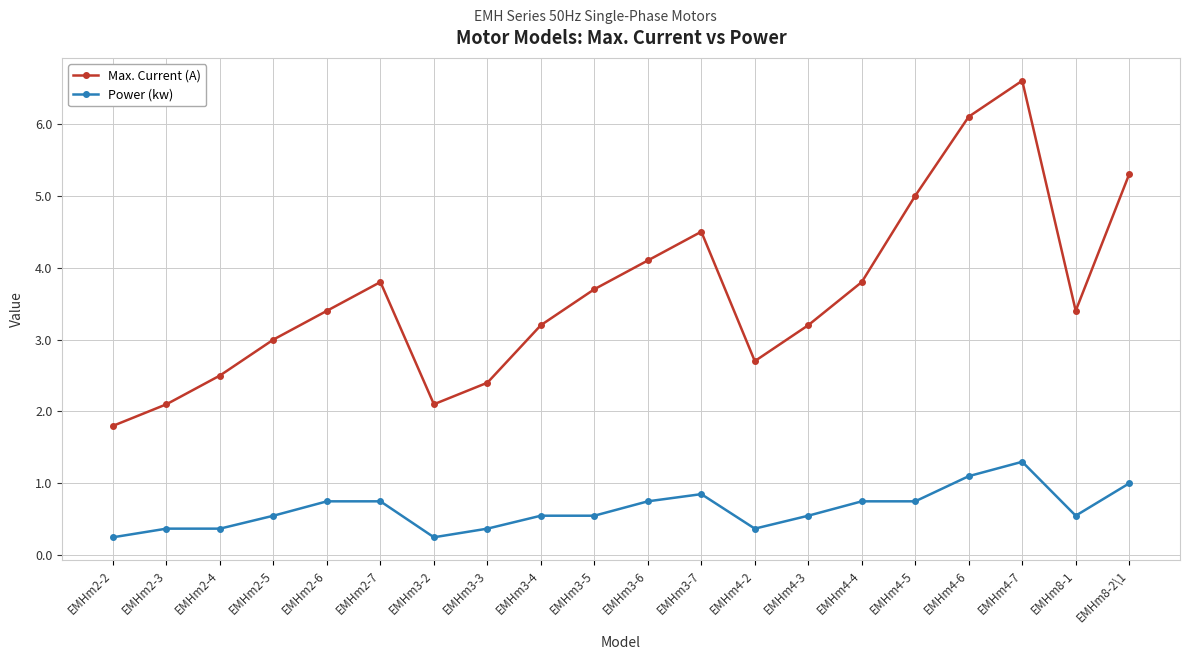

True or false: Max. Current (A) and Power (kw) intersect in this chart.

False